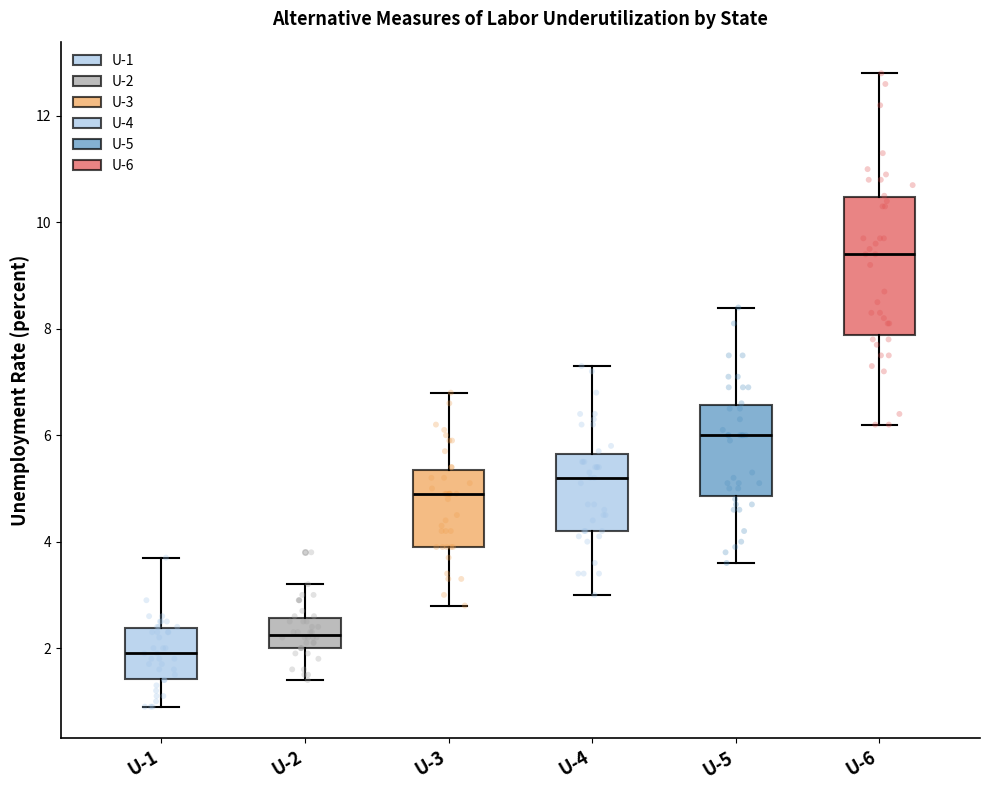

Reading left to right, transcribe this box plot: for each box, give where its median line is, the range the box spans, and where its two whiskers end, as read against the y-axis. The values are not printed on the chart, so give them approximately, as read against the axis.

U-1: median 2.0, box 1.4 to 2.4, whiskers 1.0 to 3.8
U-2: median 2.2, box 2.0 to 2.6, whiskers 1.4 to 3.2
U-3: median 5.0, box 4.0 to 5.4, whiskers 2.8 to 6.8
U-4: median 5.2, box 4.2 to 5.6, whiskers 3.0 to 7.4
U-5: median 6.0, box 4.8 to 6.6, whiskers 3.6 to 8.4
U-6: median 9.4, box 7.8 to 10.4, whiskers 6.2 to 12.8